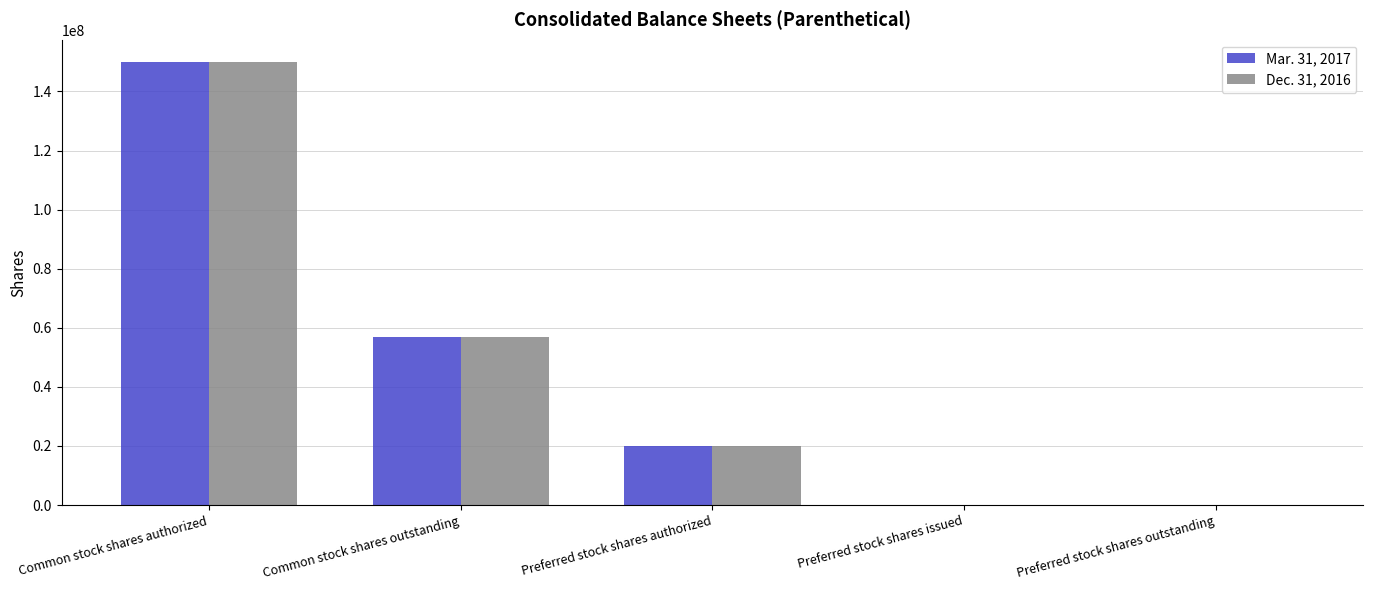

Reading right to left, transcribe all the data shown in this chart.

Mar. 31, 2017: 0	0	20000000	57000000	150000000
Dec. 31, 2016: 0	0	20000000	57000000	150000000